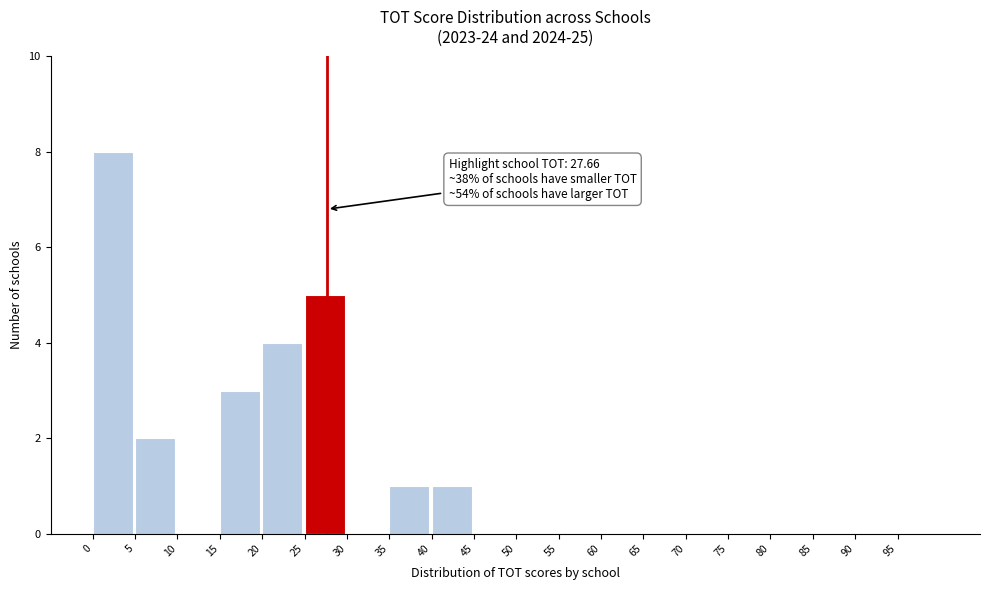

Over which range of the x-axis is the bar tallest?

0 to 5